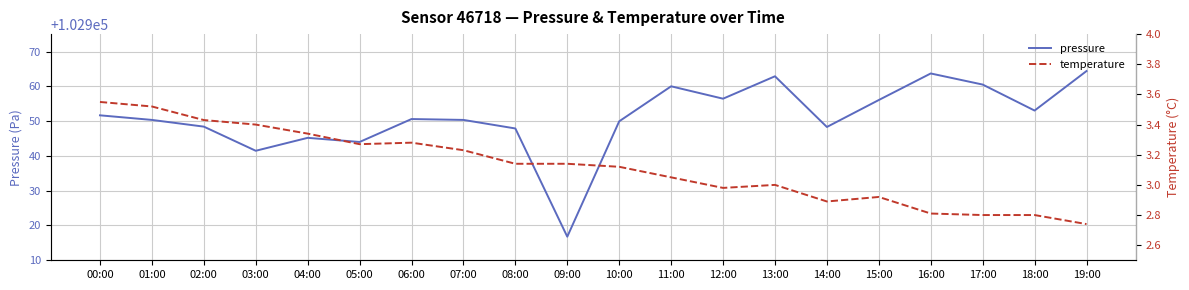

True or false: temperature and pressure intersect in this chart.

False